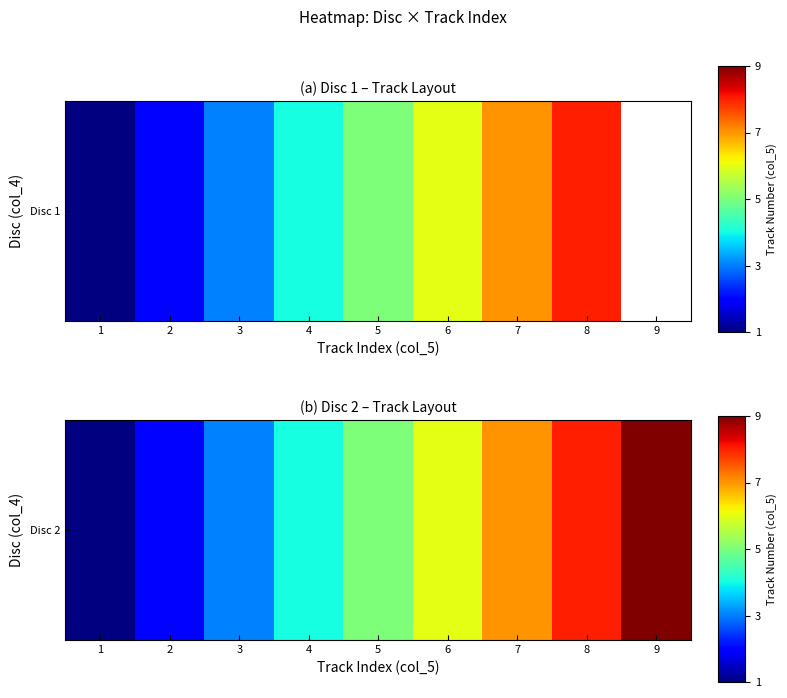

What is the minimum value shown in the chart?

1